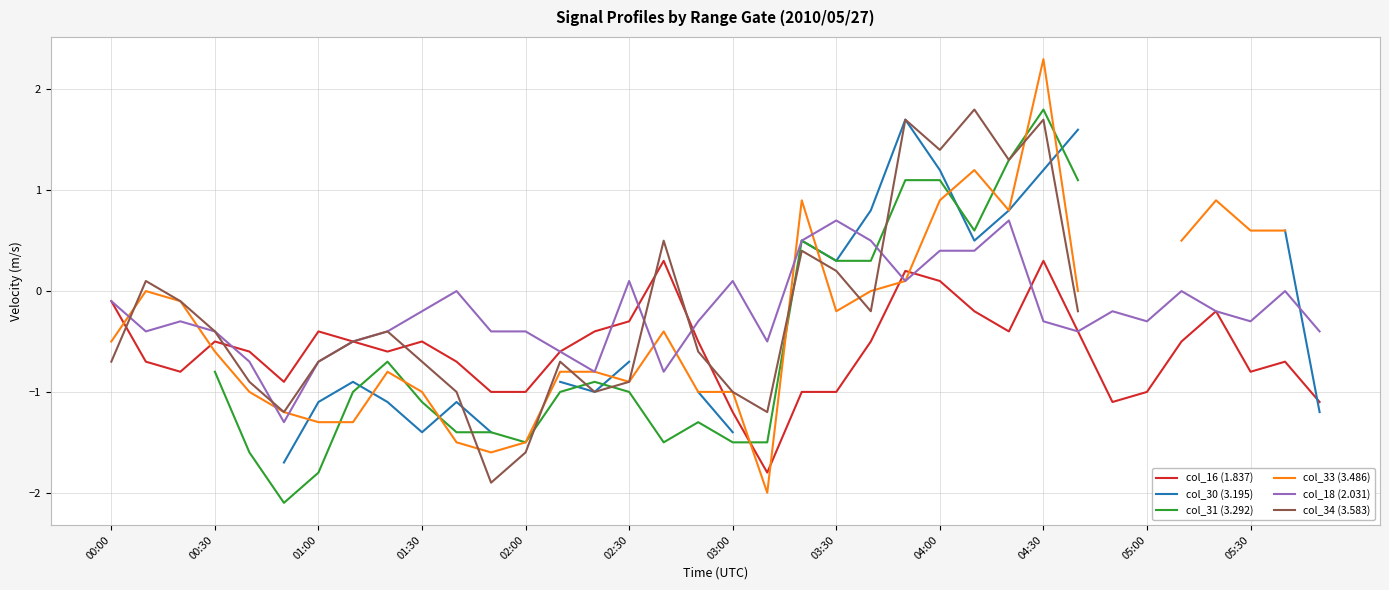

What is the lowest value of the col_33 (3.486) series?

-2.0